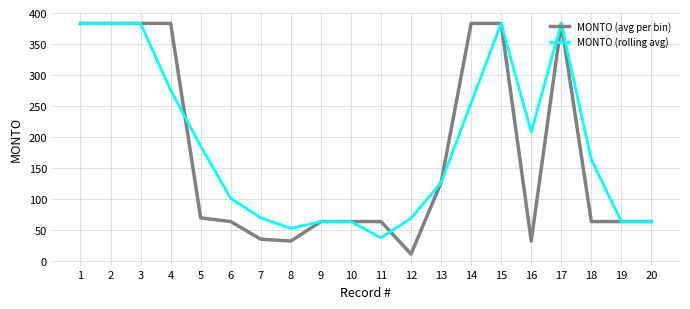

How many distinct data groups are displayed?

2